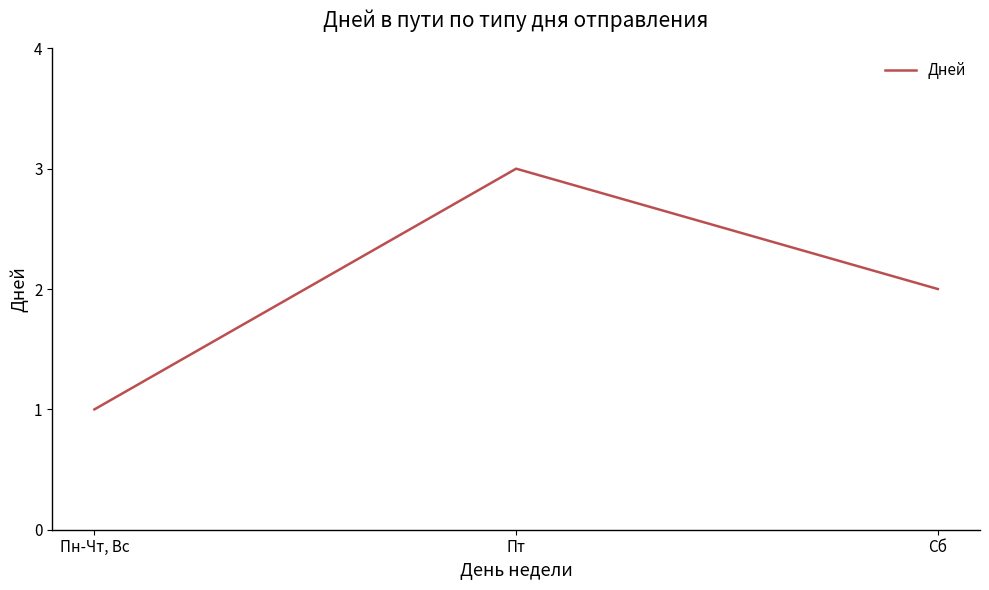

How many values are below 2?

1